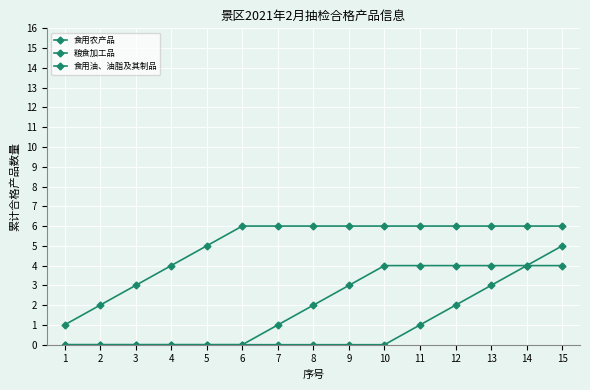

True or false: 食用油、油脂及其制品 has more than 1 points higher than both neighbors.

False